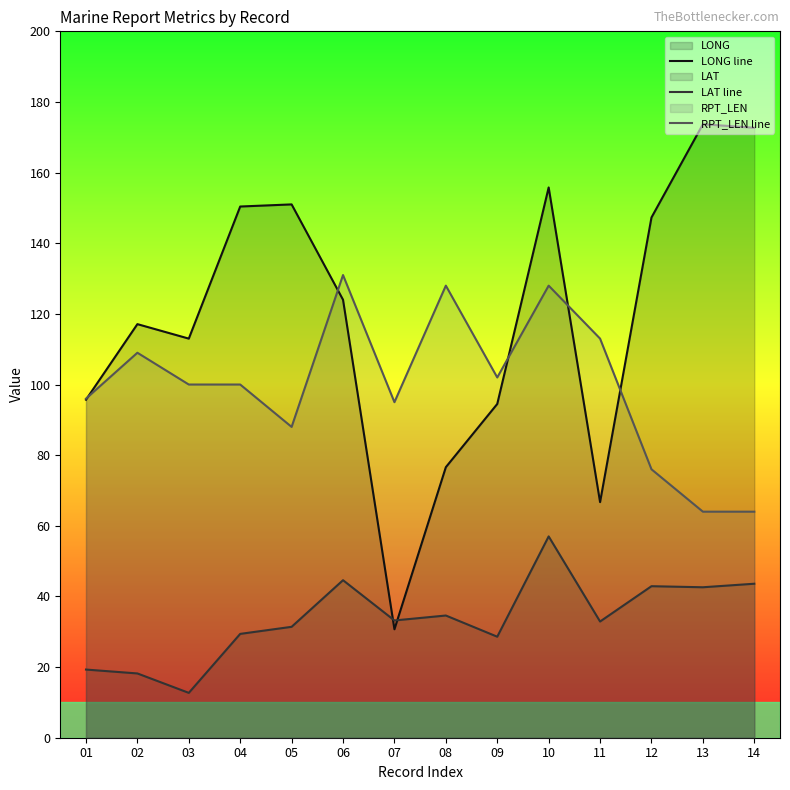

What is the maximum value shown in the chart?

173.7